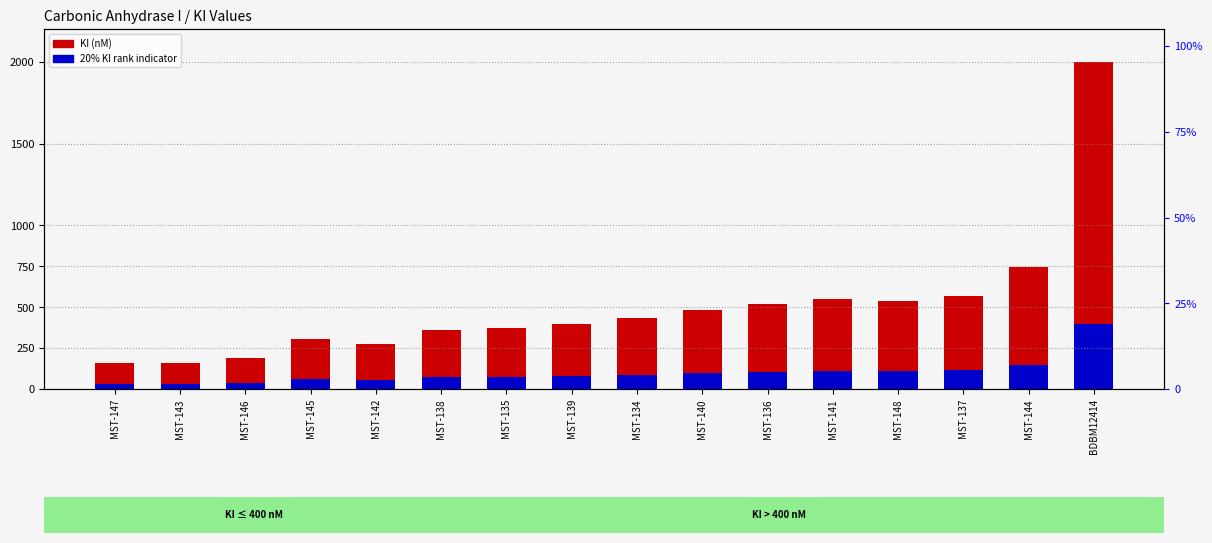

True or false: 20% of KI (rank indicator) has a value of 38.4 at MST-146.

True